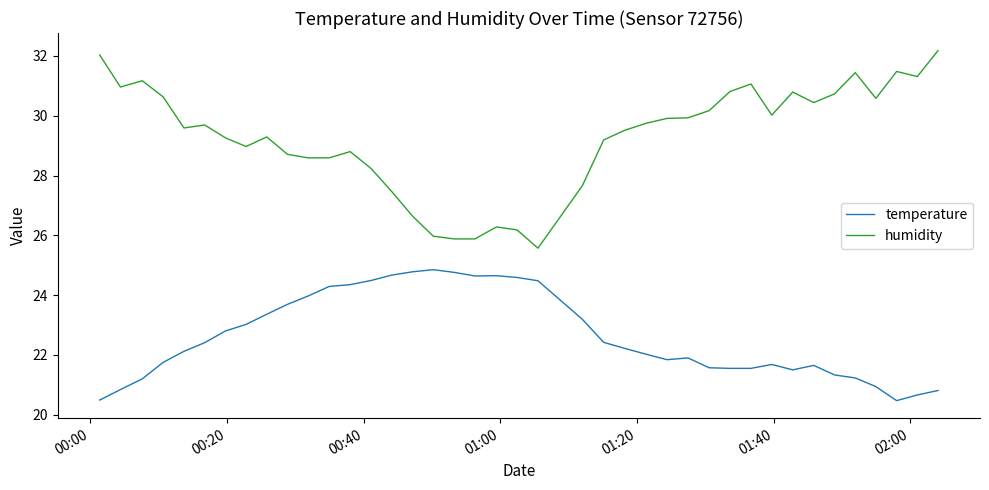

True or false: humidity and temperature intersect in this chart.

False